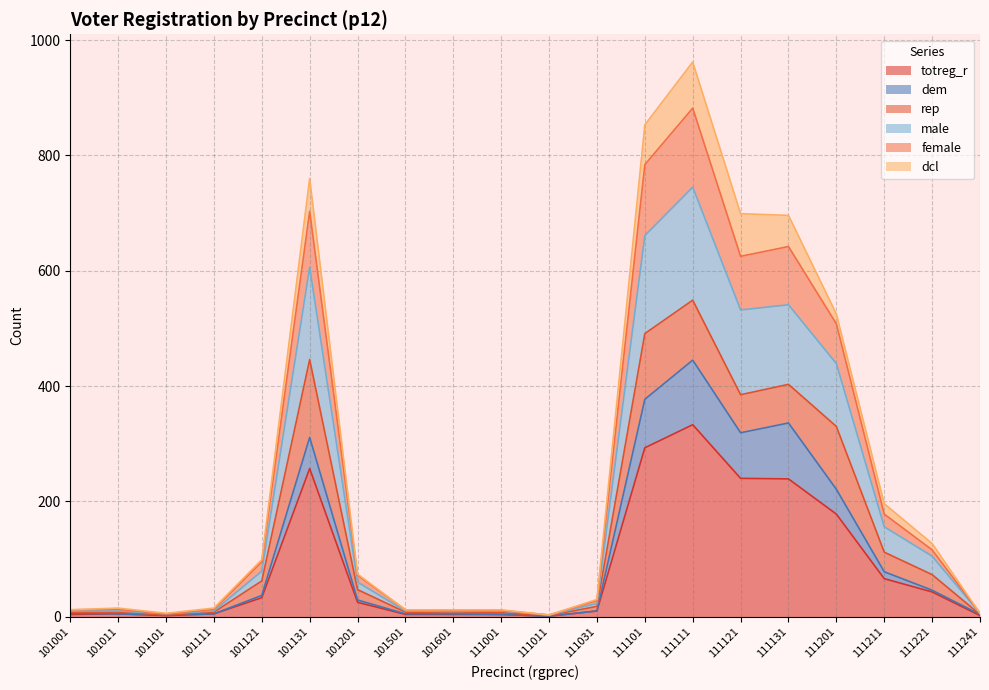

What is the greatest value displayed?

962